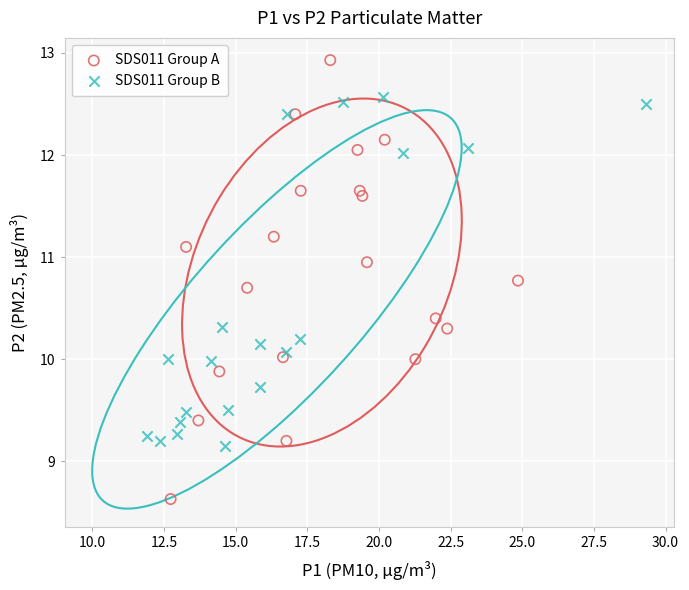

Which series has the widest spread of Y values?

SDS011 Group A